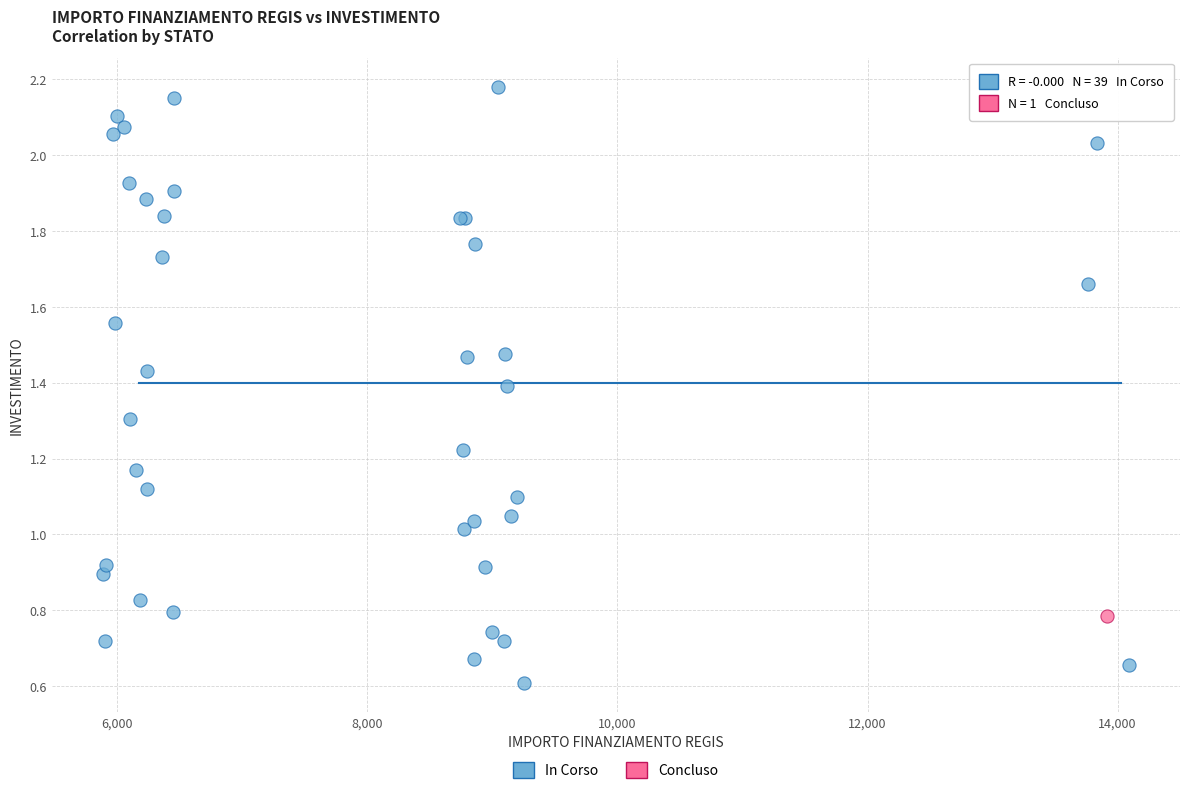

What are all the series names shown in the legend?

In Corso, Concluso